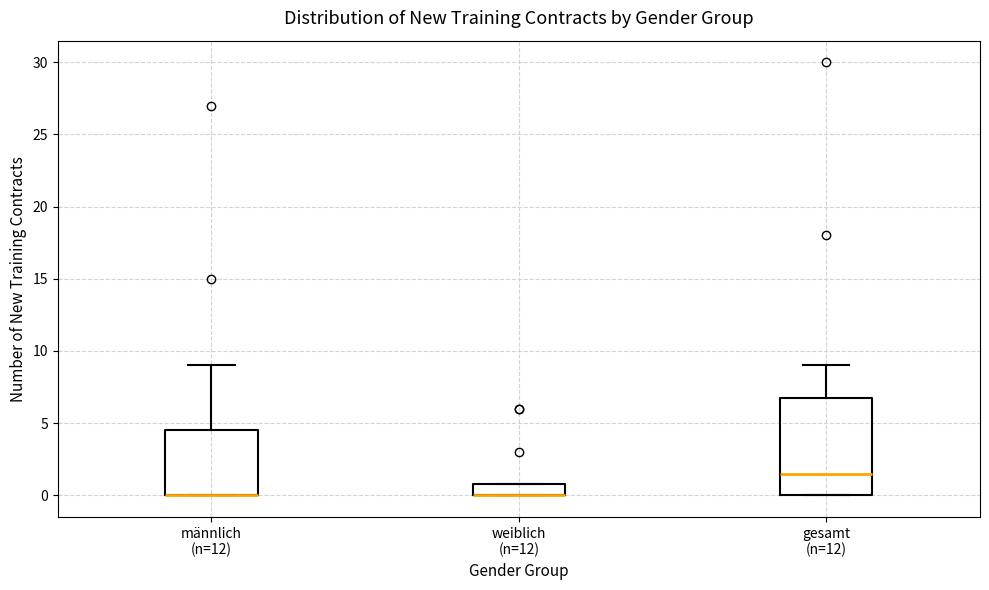

Reading left to right, transcribe this box plot: for each box, give where its median line is, the range the box spans, and where its two whiskers end, as read against the y-axis. The values are not printed on the chart, so give them approximately, as read against the axis.

männlich (n=12): median 0.0 (drawn on the box's lower edge), box 0.0 to 4.5, whiskers 0.0 to 9.0
weiblich (n=12): median 0.0 (drawn on the box's lower edge), box 0.0 to 1.0, whiskers 0.0 to 1.0
gesamt (n=12): median 1.5, box 0.0 to 7.0, whiskers 0.0 to 9.0